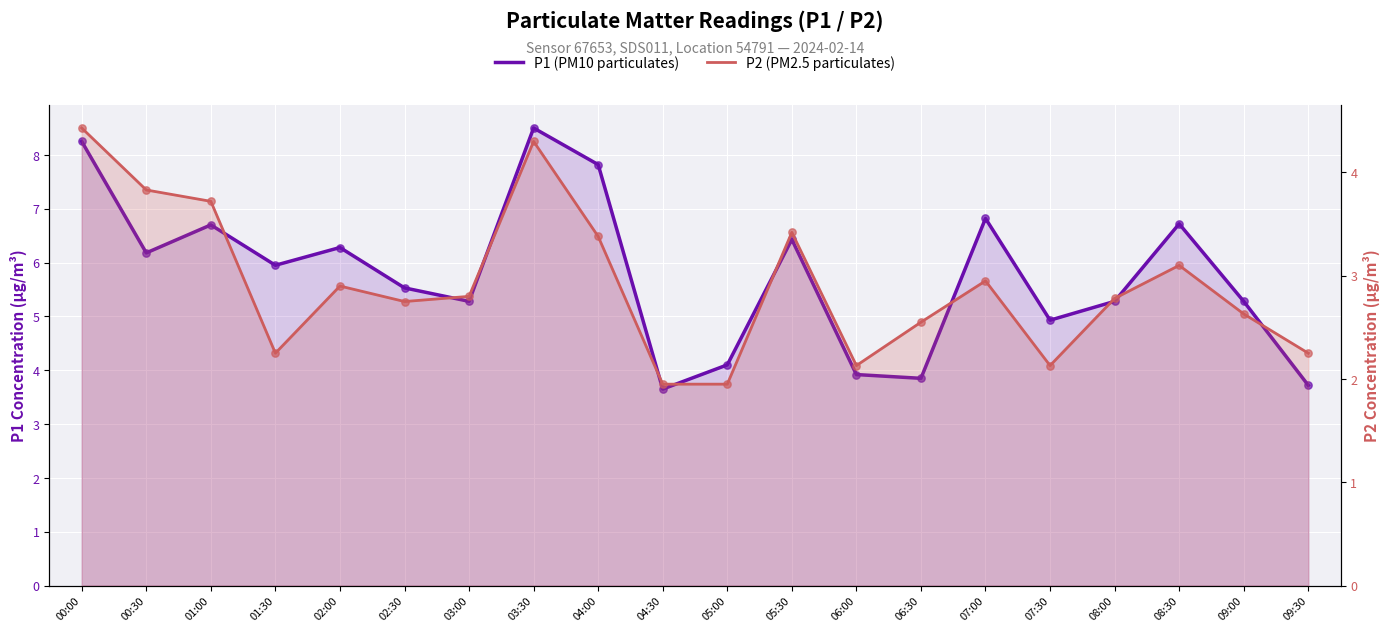

Which series has the largest Y range (max minus min)?

P1 (PM10)